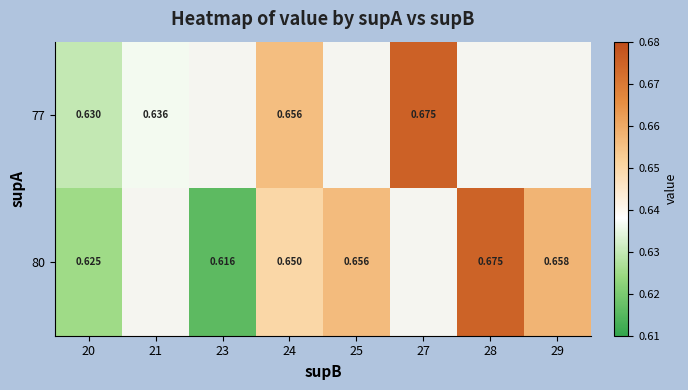

At how many categories does at least one series exceed 0?

8